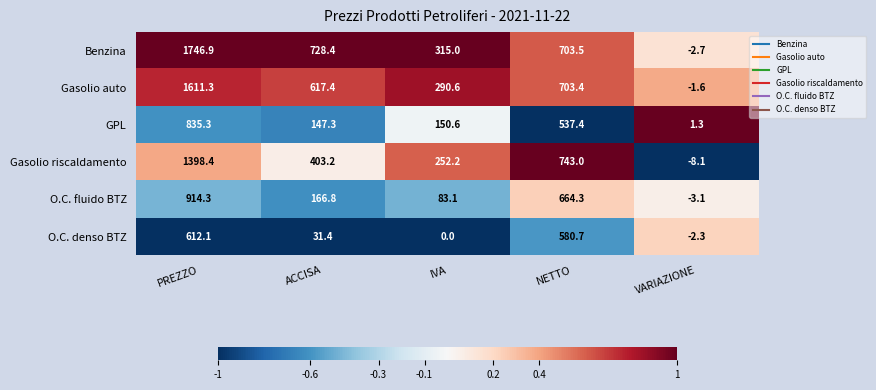

At which label does O.C. denso BTZ reach its peak?

PREZZO